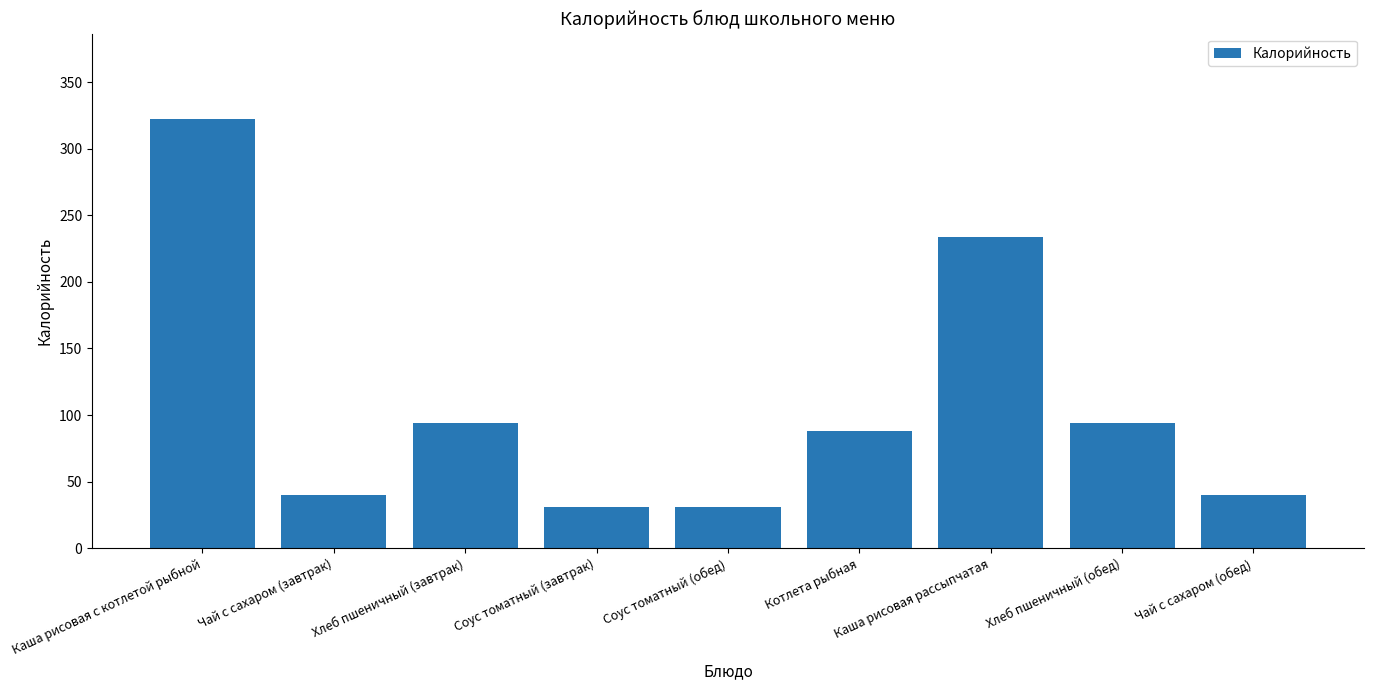

What is the sum of all values?

974